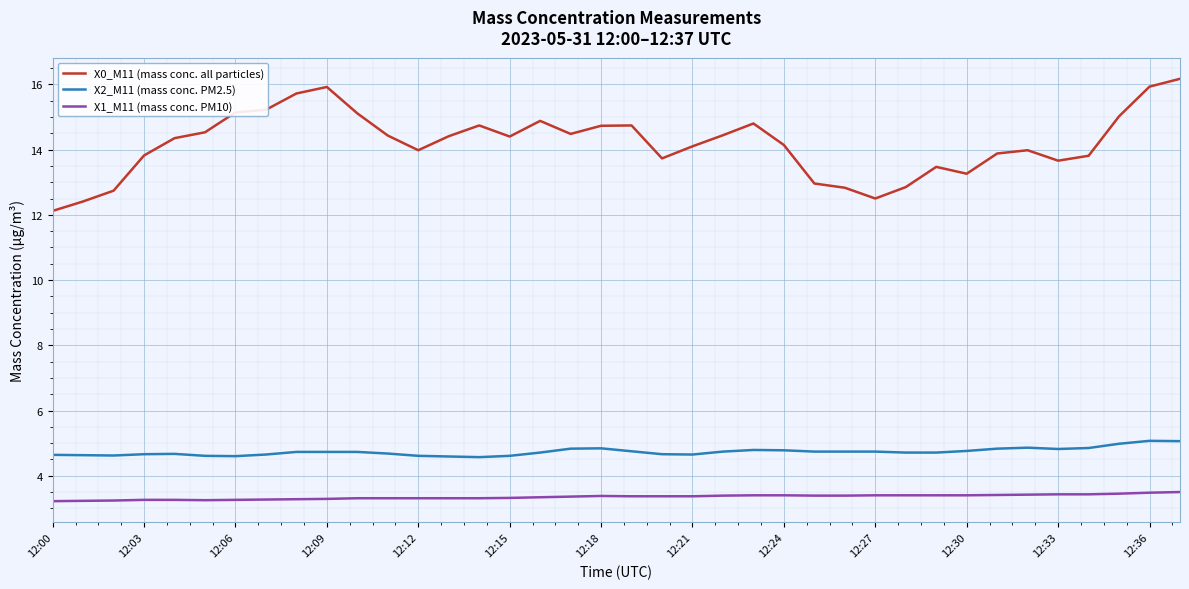

What is the greatest value displayed?

16.2